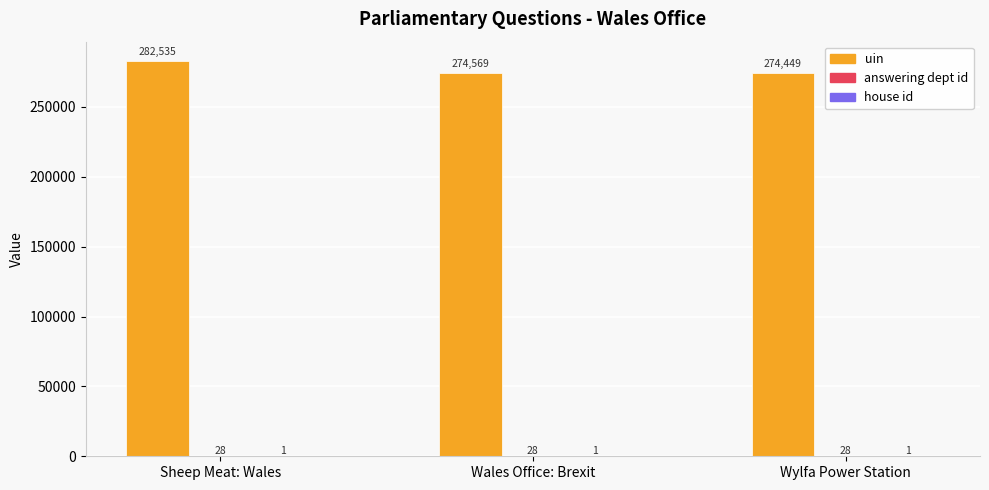

Where is uin nearest to the value 278492?

Wales Office: Brexit